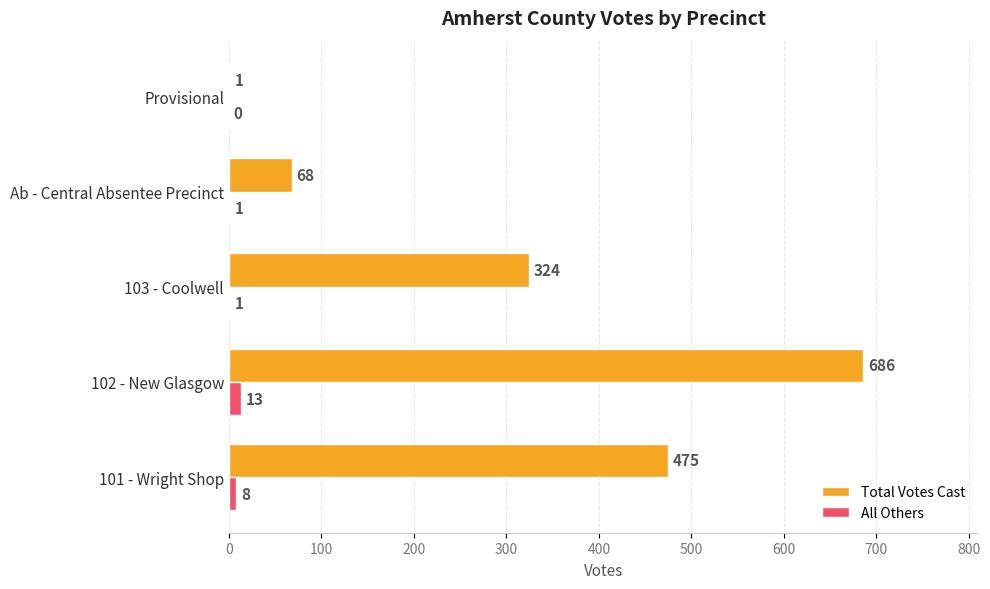

Which series changed the most between 102 - New Glasgow and Provisional?

Total Votes Cast